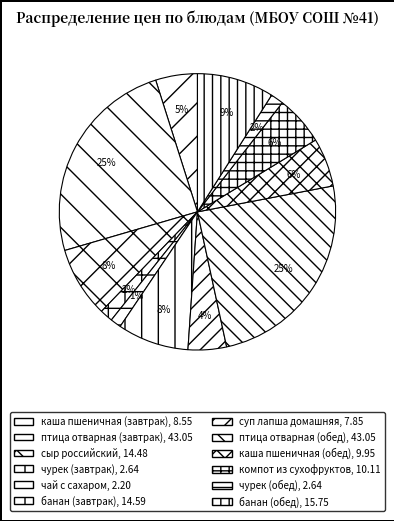

The птица отварная (обед) slice represents 18% of the pie. True or false?

False